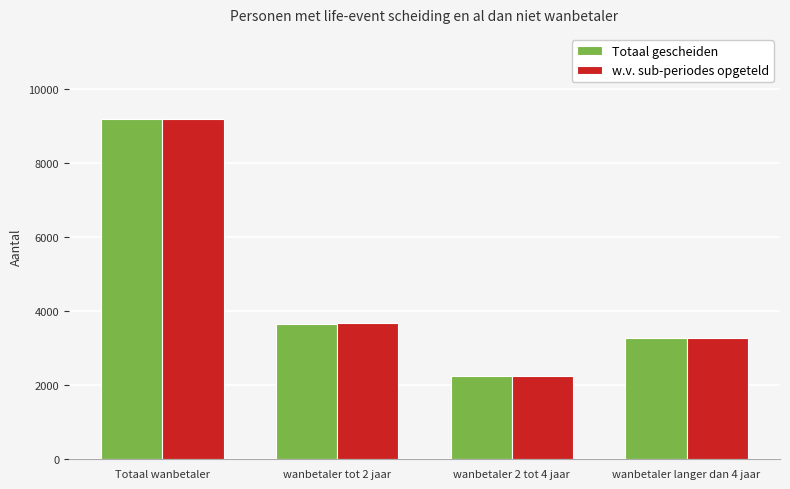

What is the difference between the highest and lowest values at wanbetaler tot 2 jaar?

10